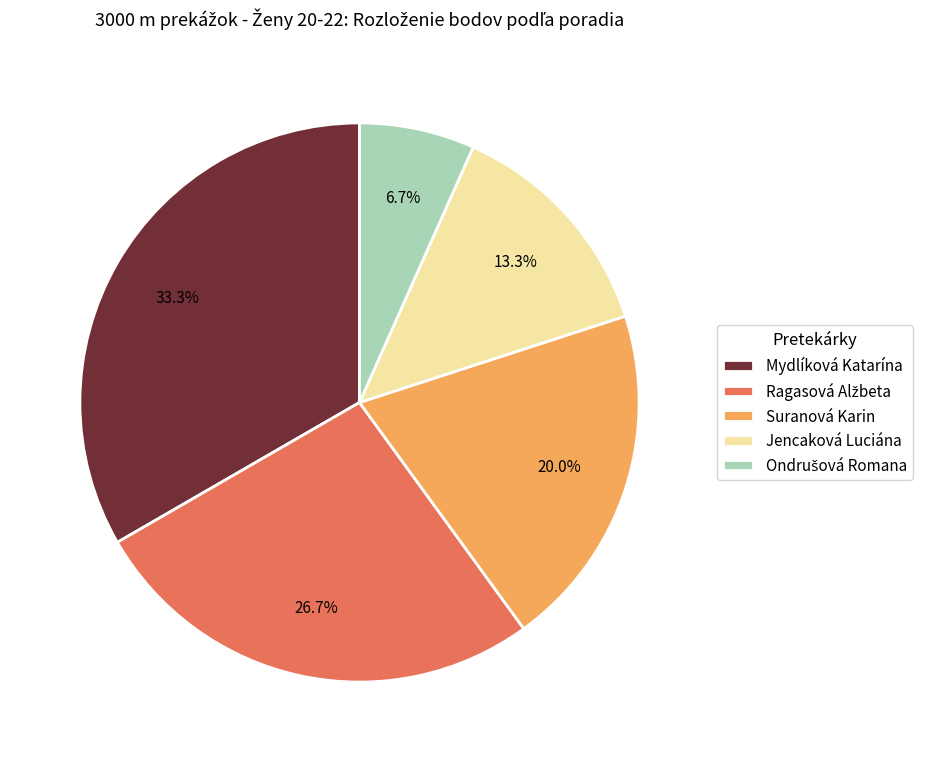

Count the number of slices in the pie.

5